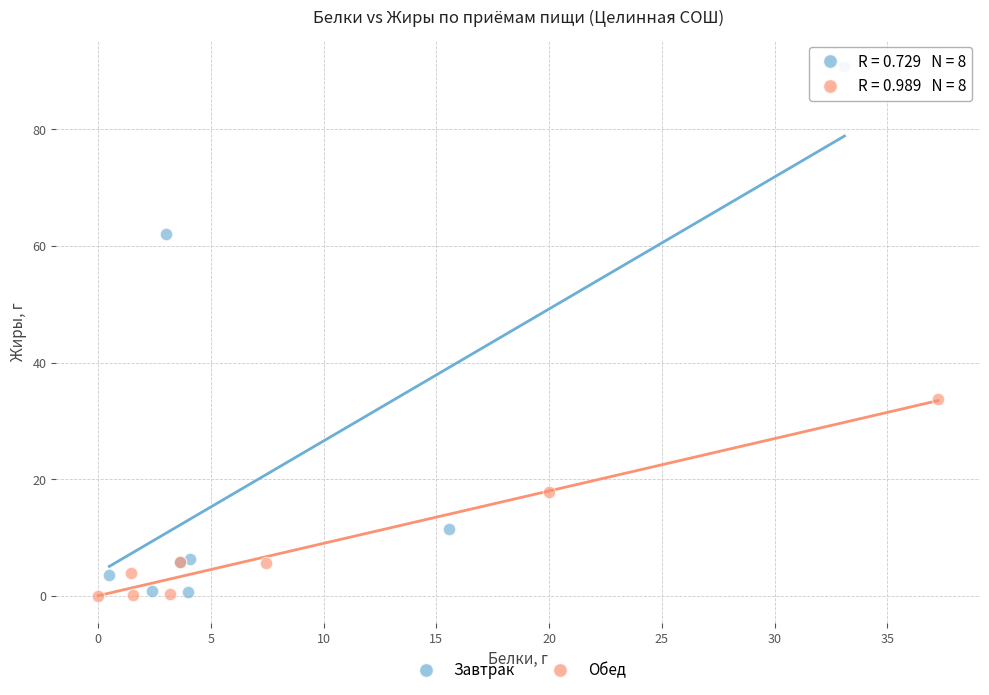

Which series has the widest spread of Y values?

Завтрак